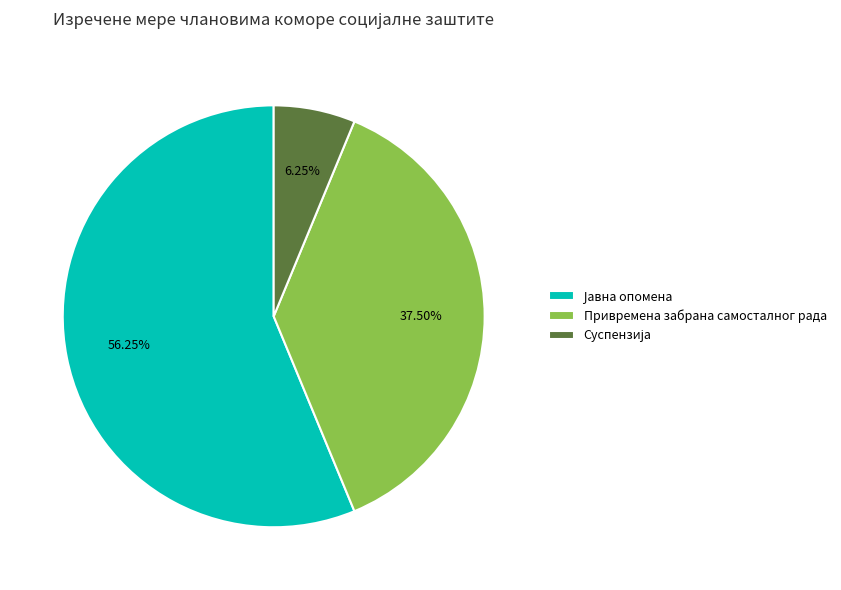

Does any single category account for the majority?

Yes